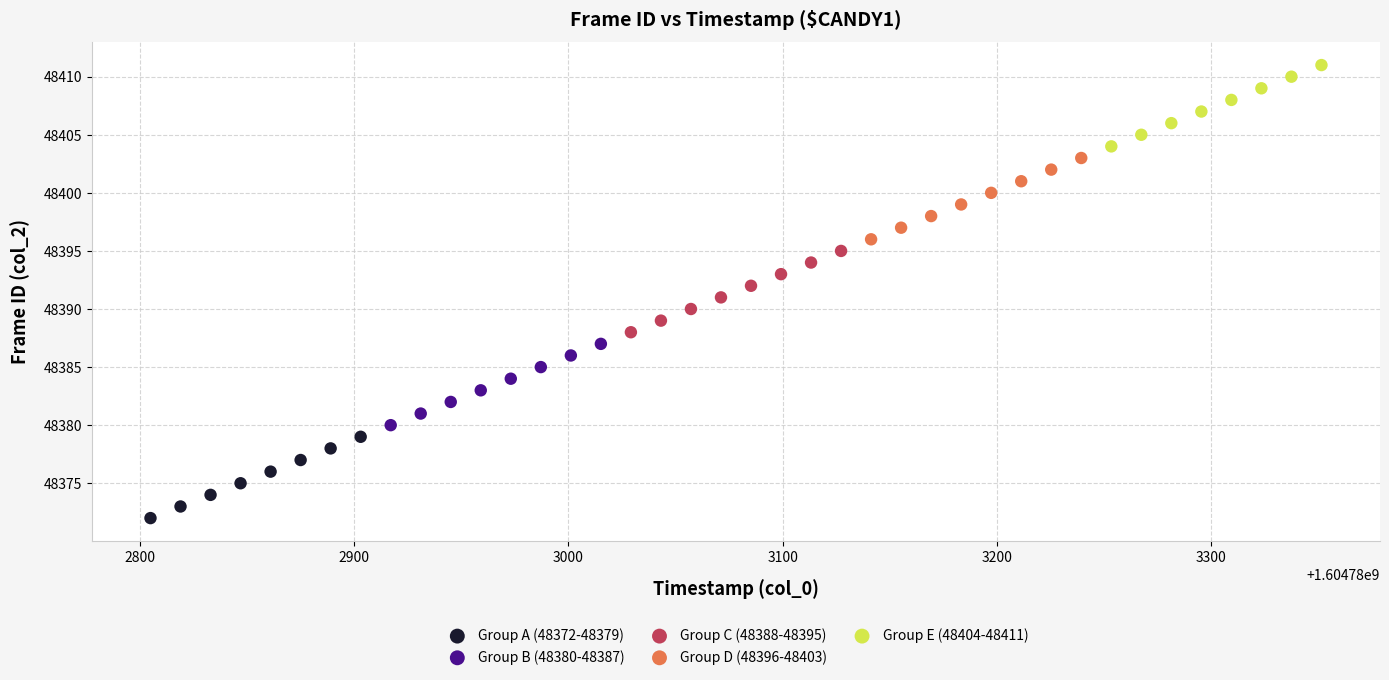

What are all the series names shown in the legend?

Group A (48372-48379), Group B (48380-48387), Group C (48388-48395), Group D (48396-48403), Group E (48404-48411)